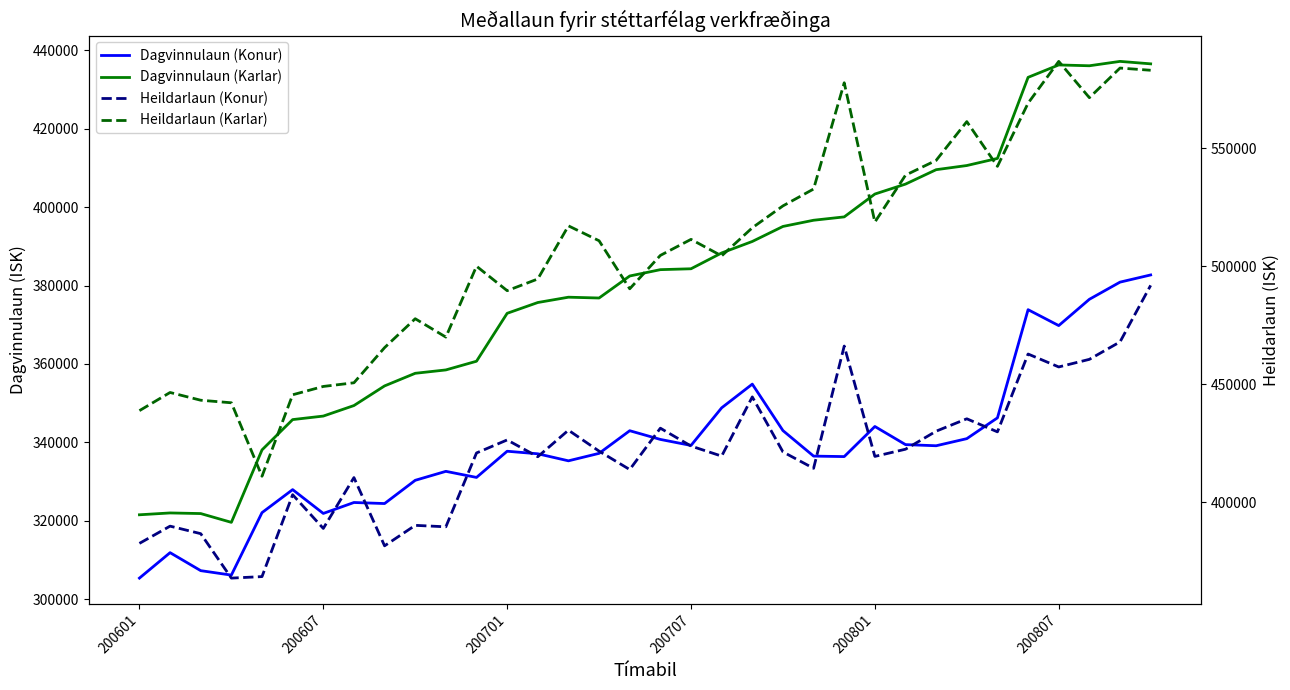

The value of Heildarlaun (Karlar) at 8 is 465521. True or false?

True